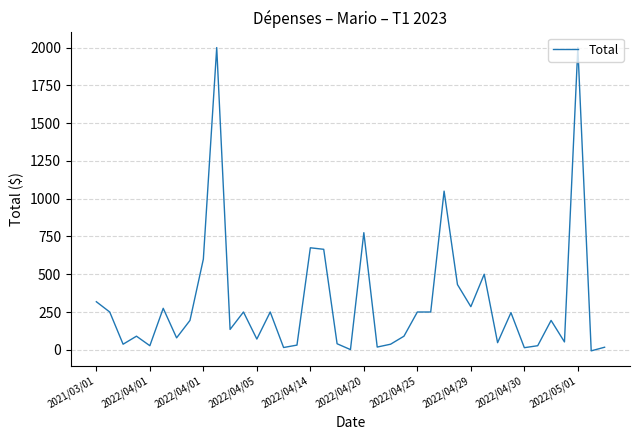

What is the difference between the maximum and minimum values?

2007.0